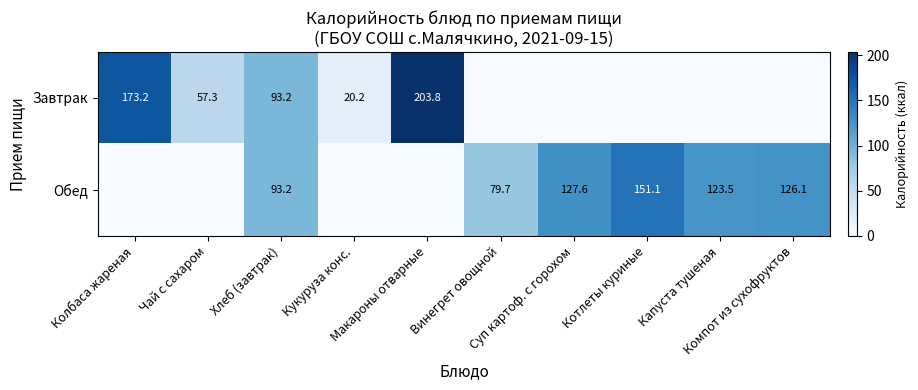

Which series has the widest spread of values?

Завтрак